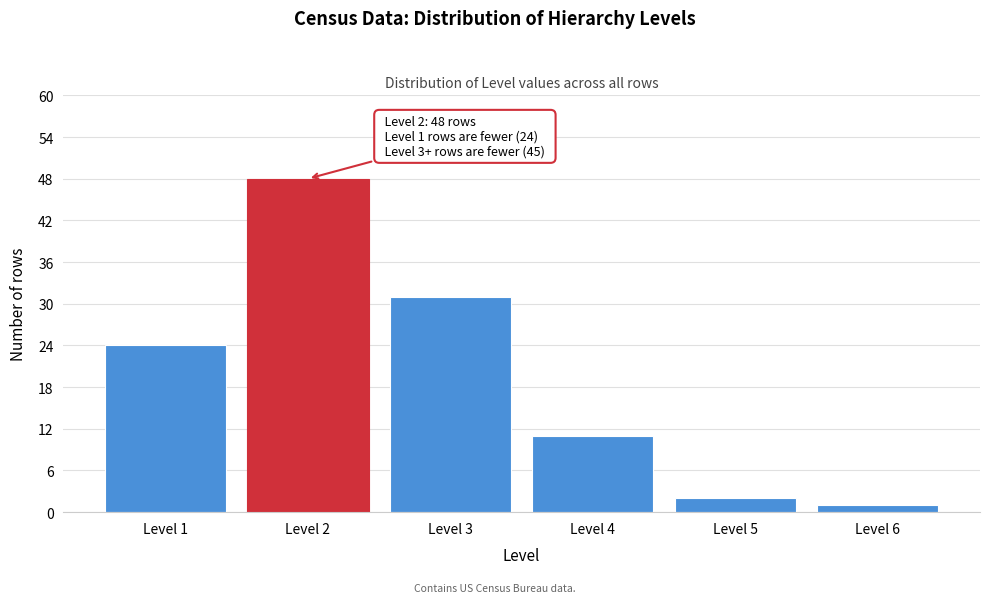

Reading left to right, list all the values displayed in this chart.

24	48	31	11	2	1